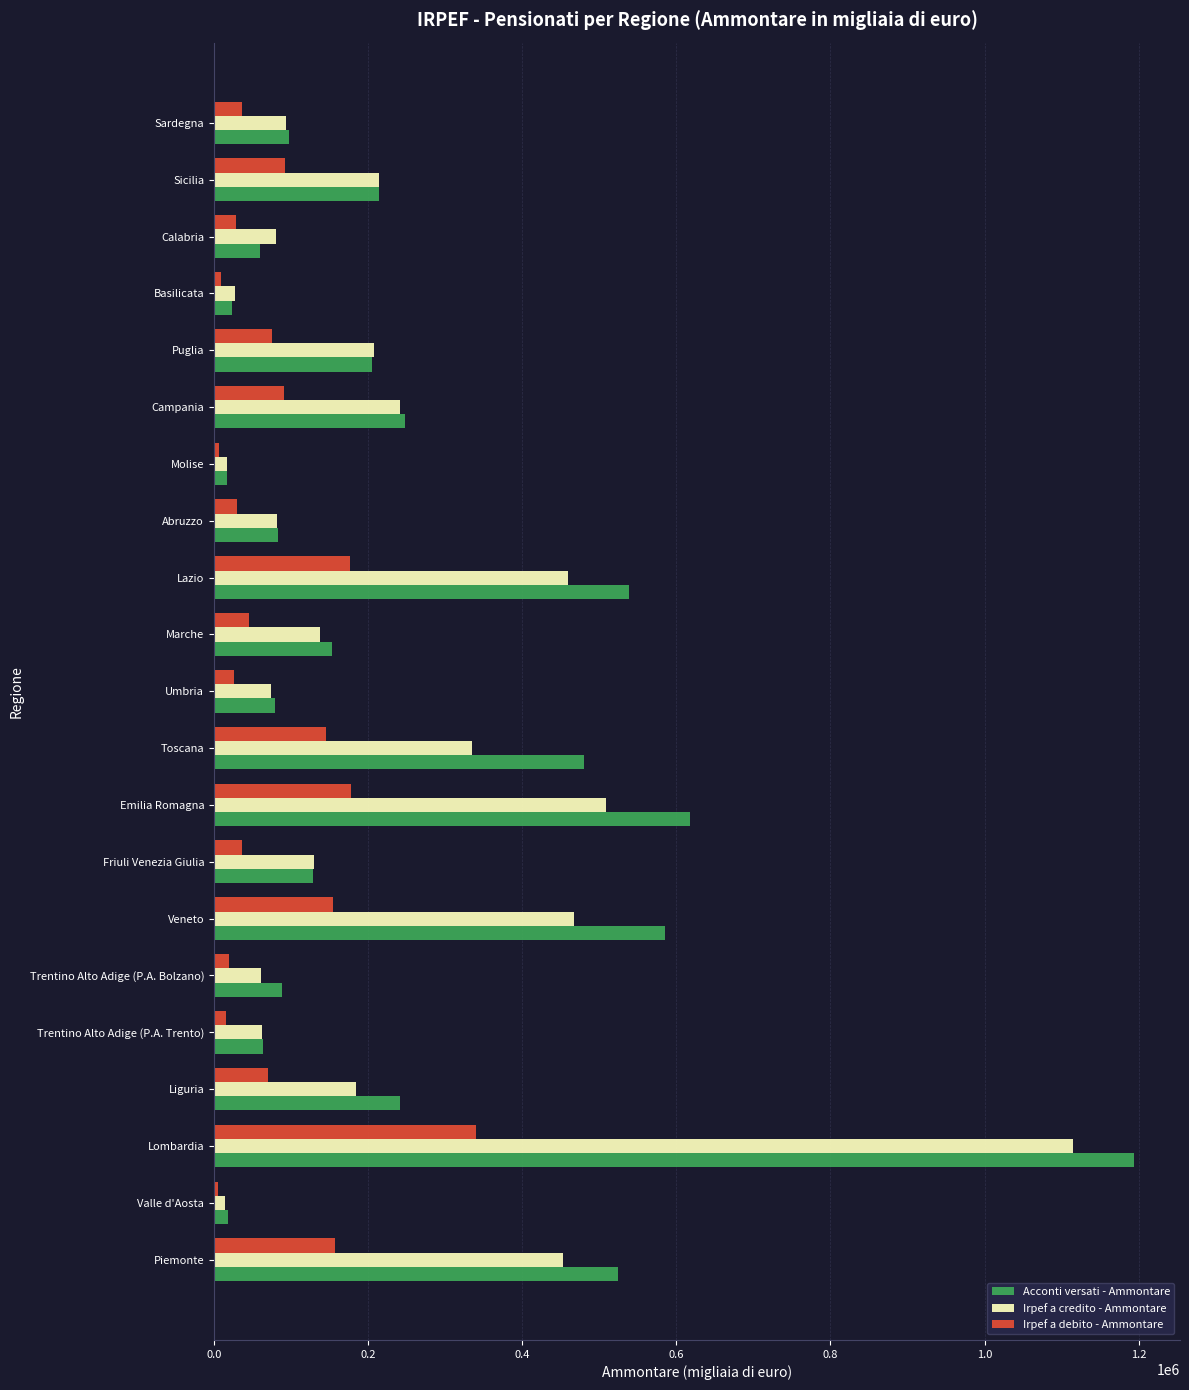

At Toscana, list the series in order from smallest to largest.

Irpef a debito - Ammontare, Irpef a credito - Ammontare, Acconti versati - Ammontare